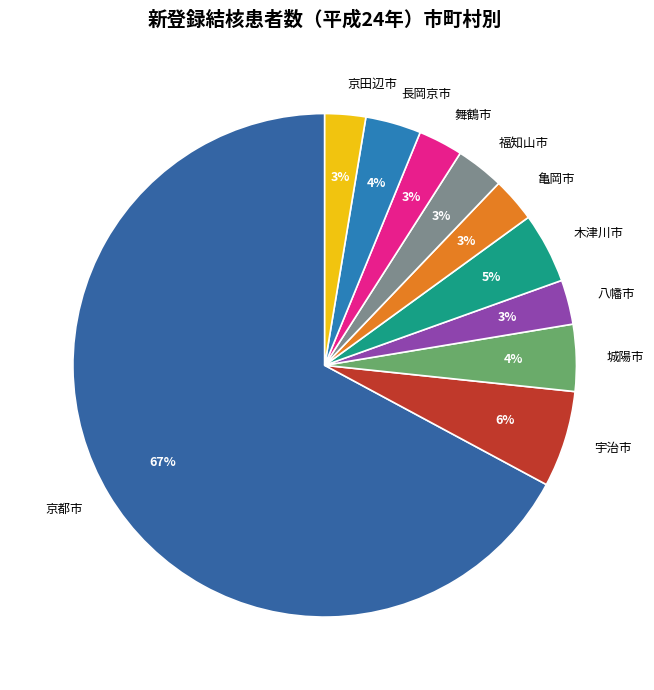

To the nearest percent, what is the average slice percentage?

10%